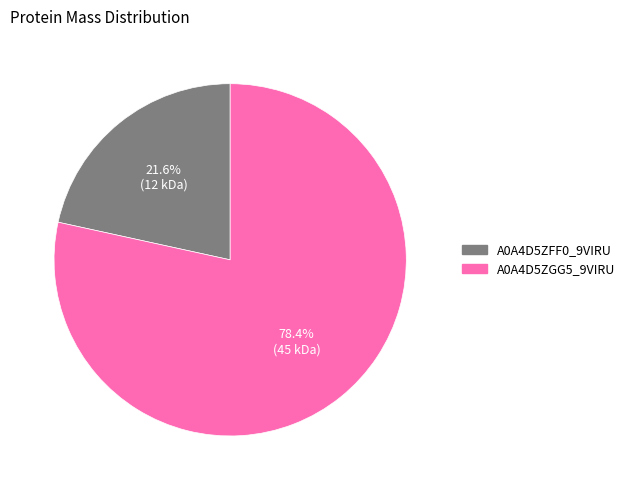

Is there a majority slice in this chart?

Yes